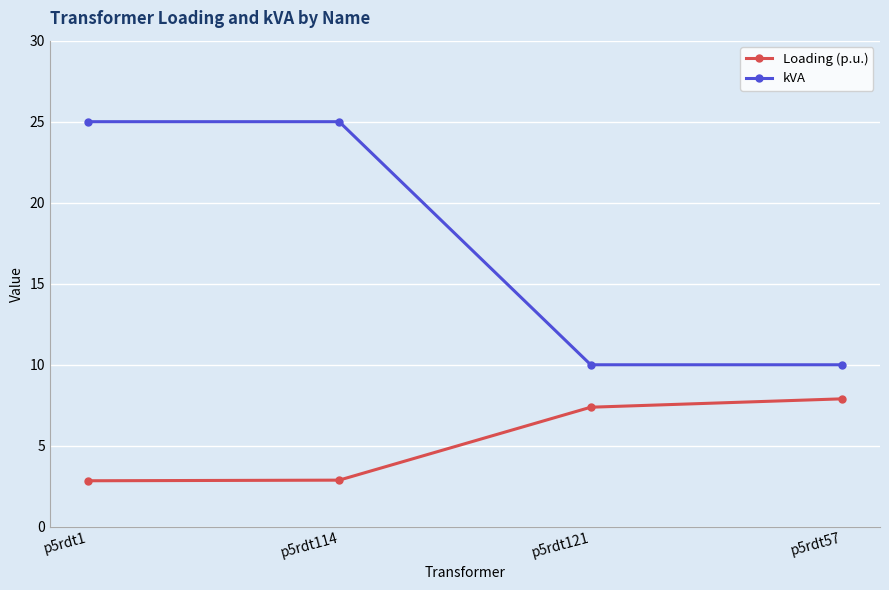

What is the value of the kVA point at the 2nd from the left?

25.0